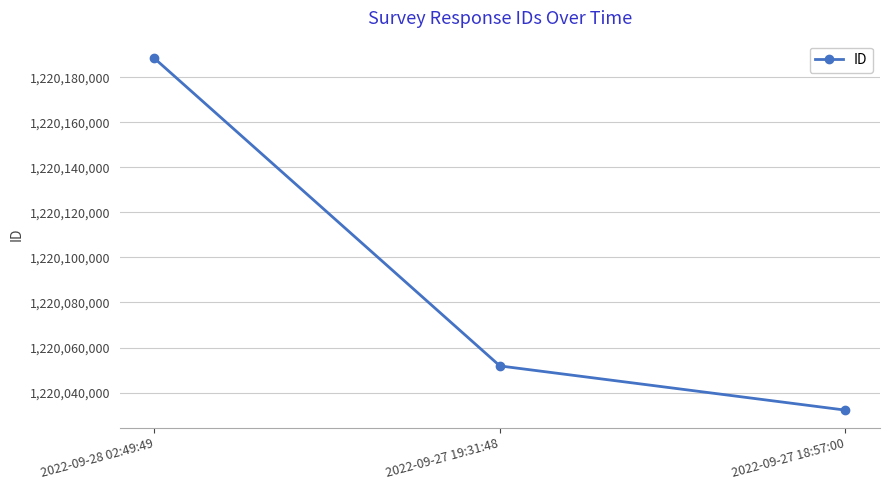

At which label is the value closest to 1220110292?

2022-09-27 19:31:48